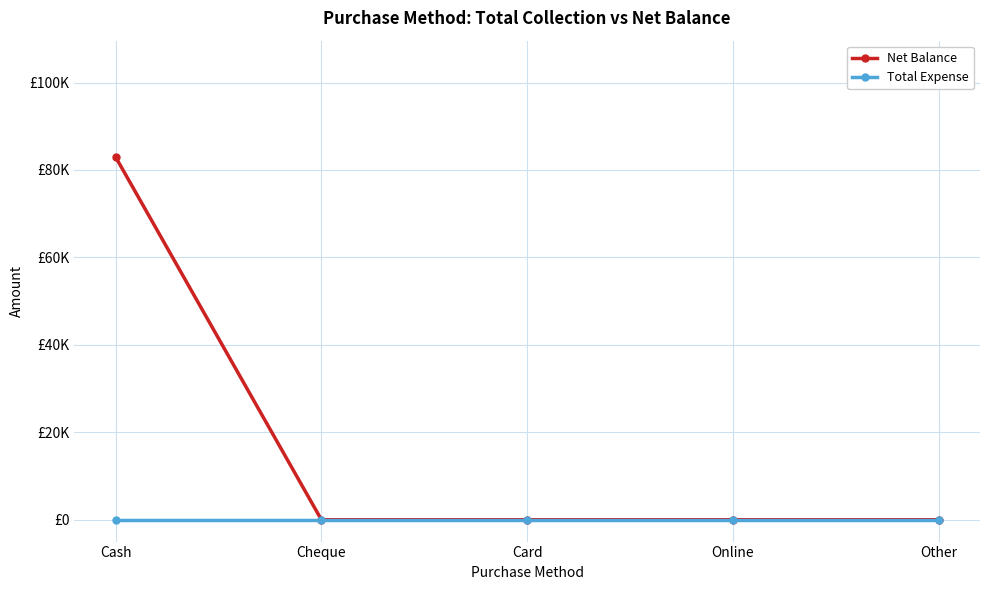

At which category does the chart reach its peak across all series?

Cash